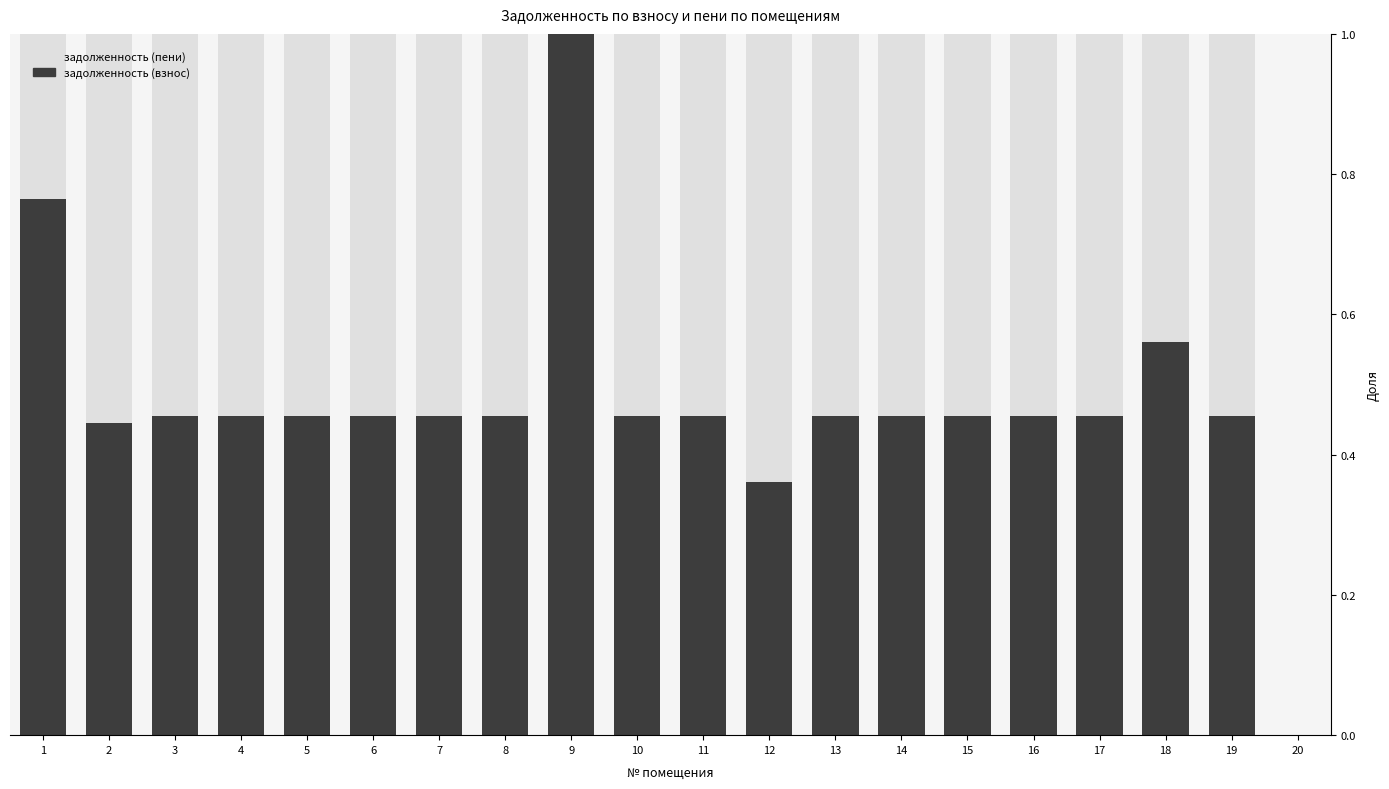

Count the number of data series in this chart.

2